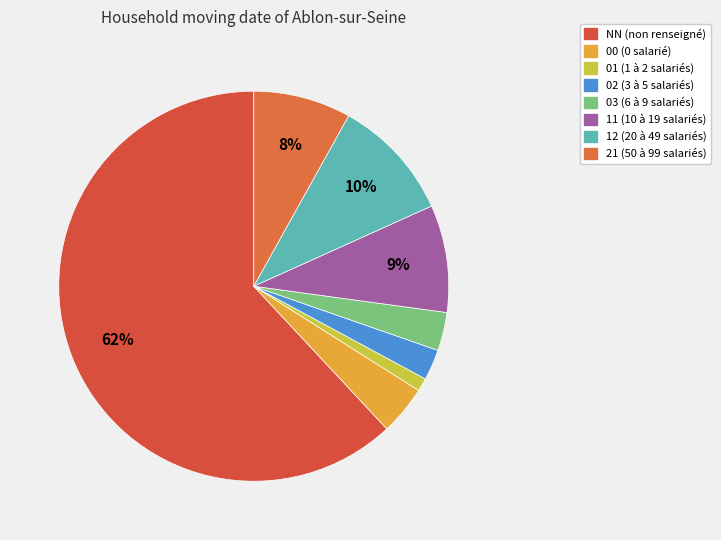

Is it true that 02 is 10% of the pie?

False